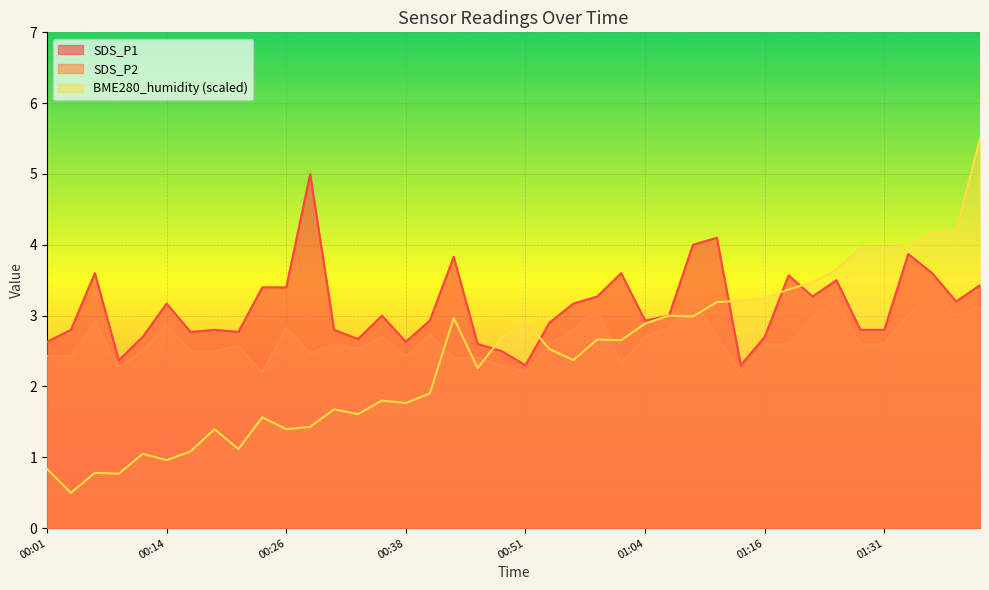

What is the value of the BME280_humidity point at the 37th from the left?

4.0